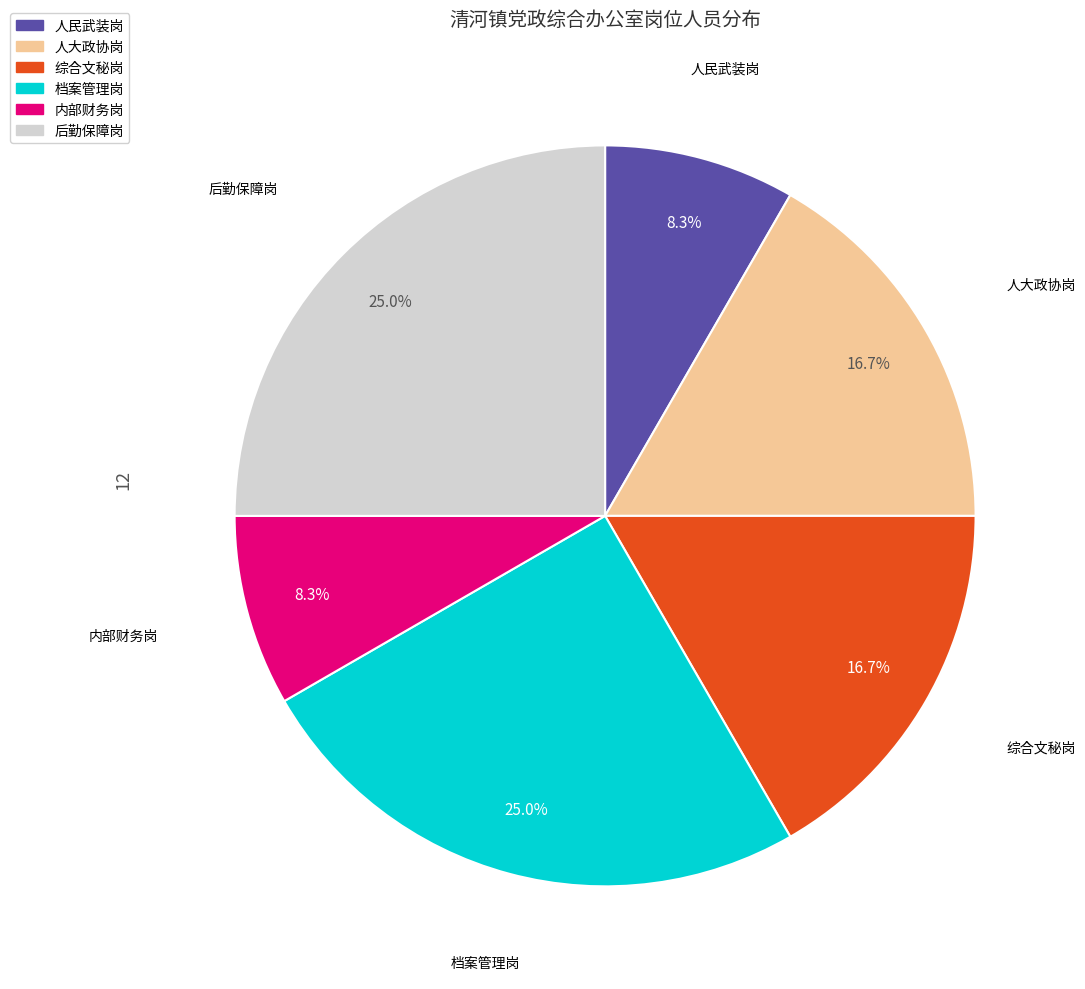

What is the ratio of the value at 综合文秘岗 to the value at 内部财务岗?

2.0